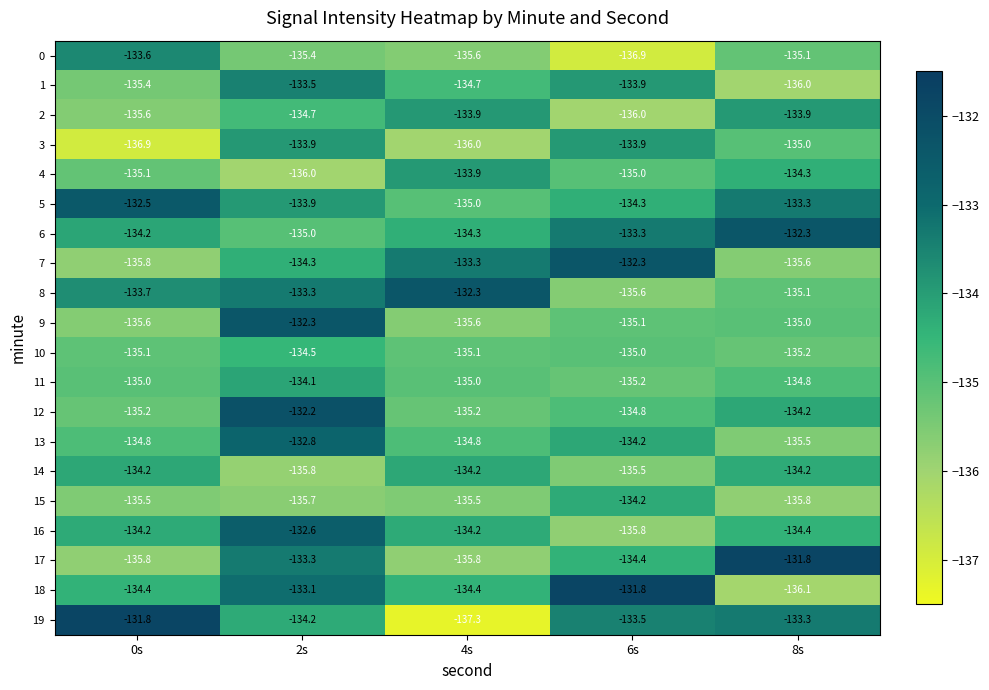

At which category is the sum across all series the highest?

2s